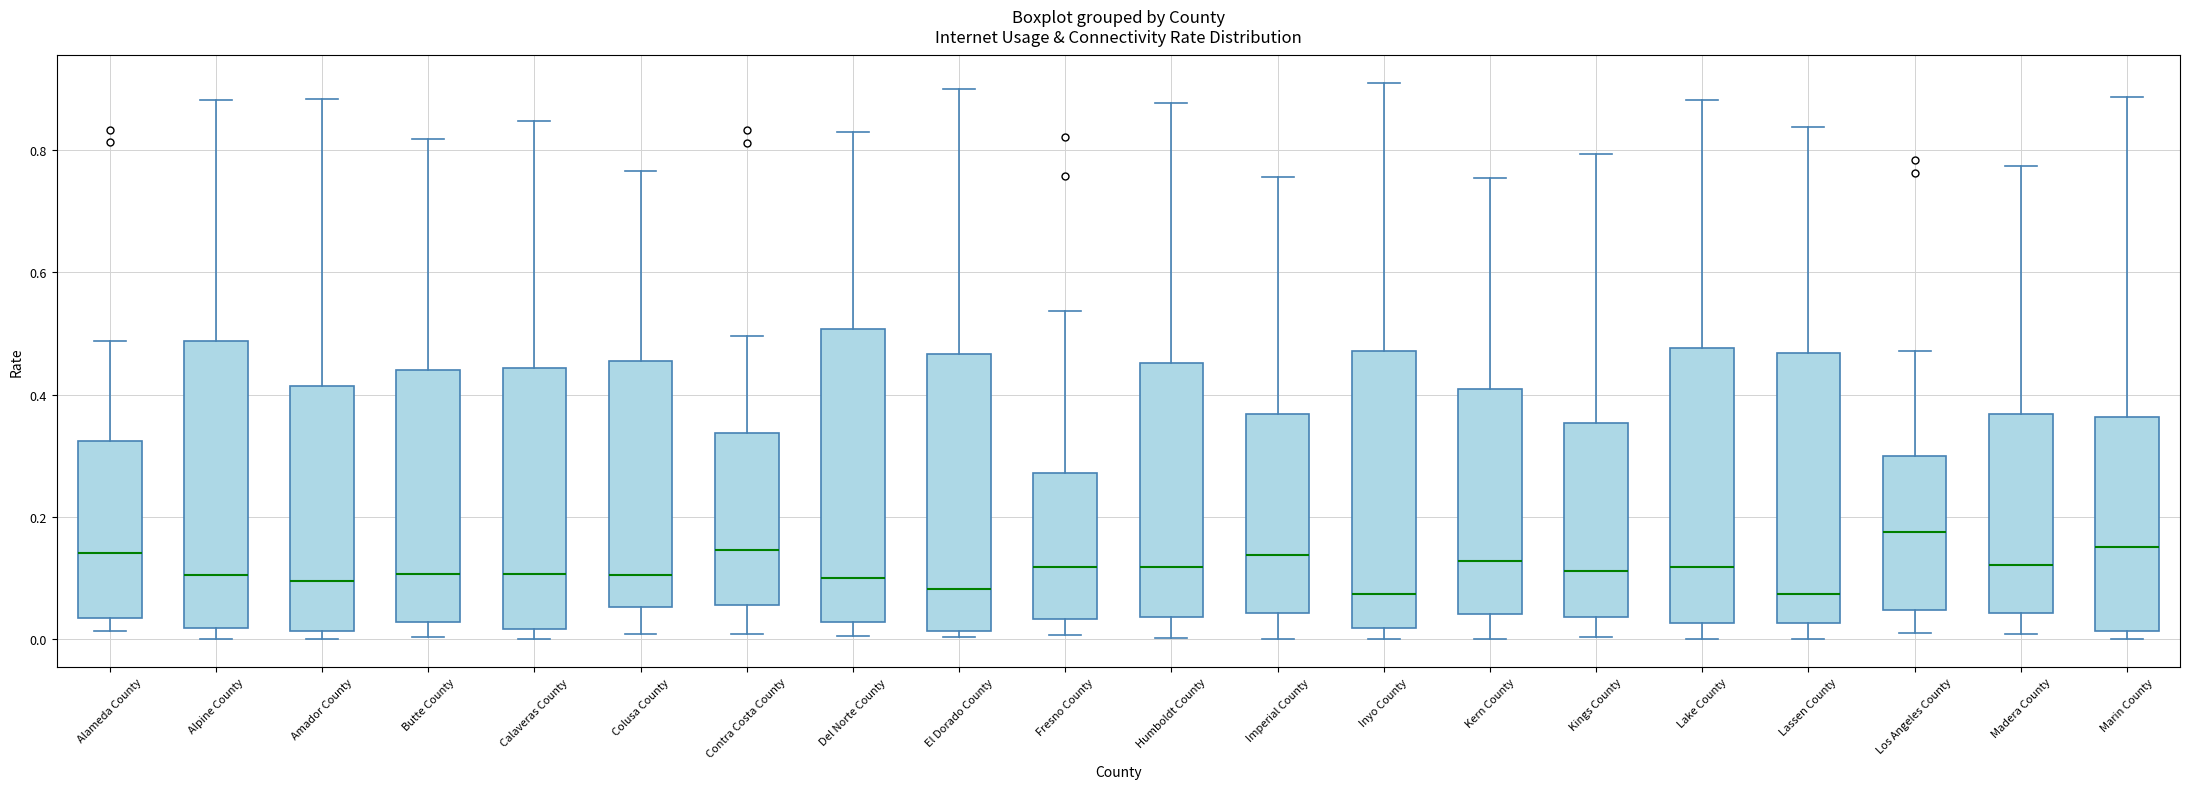

Reading left to right, read every box against the y-axis: the position of its median line, the range the box covers, and the ends of its whiskers. The values are not printed on the chart, so give them approximately, as read against the axis.

Alameda County: median 0.14, box 0.04 to 0.32, whiskers 0.02 to 0.48
Alpine County: median 0.10, box 0.02 to 0.48, whiskers 0.00 to 0.88
Amador County: median 0.10, box 0.02 to 0.42, whiskers 0.00 to 0.88
Butte County: median 0.10, box 0.02 to 0.44, whiskers 0.00 to 0.82
Calaveras County: median 0.10, box 0.02 to 0.44, whiskers 0.00 to 0.84
Colusa County: median 0.10, box 0.06 to 0.46, whiskers 0.00 to 0.76
Contra Costa County: median 0.14, box 0.06 to 0.34, whiskers 0.00 to 0.50
Del Norte County: median 0.10, box 0.02 to 0.50, whiskers 0.00 to 0.82
El Dorado County: median 0.08, box 0.02 to 0.46, whiskers 0.00 to 0.90
Fresno County: median 0.12, box 0.04 to 0.28, whiskers 0.00 to 0.54
Humboldt County: median 0.12, box 0.04 to 0.46, whiskers 0.00 to 0.88
Imperial County: median 0.14, box 0.04 to 0.36, whiskers 0.00 to 0.76
Inyo County: median 0.08, box 0.02 to 0.48, whiskers 0.00 to 0.90
Kern County: median 0.12, box 0.04 to 0.40, whiskers 0.00 to 0.76
Kings County: median 0.12, box 0.04 to 0.36, whiskers 0.00 to 0.80
Lake County: median 0.12, box 0.02 to 0.48, whiskers 0.00 to 0.88
Lassen County: median 0.08, box 0.02 to 0.46, whiskers 0.00 to 0.84
Los Angeles County: median 0.18, box 0.04 to 0.30, whiskers 0.02 to 0.48
Madera County: median 0.12, box 0.04 to 0.36, whiskers 0.00 to 0.78
Marin County: median 0.16, box 0.02 to 0.36, whiskers 0.00 to 0.88